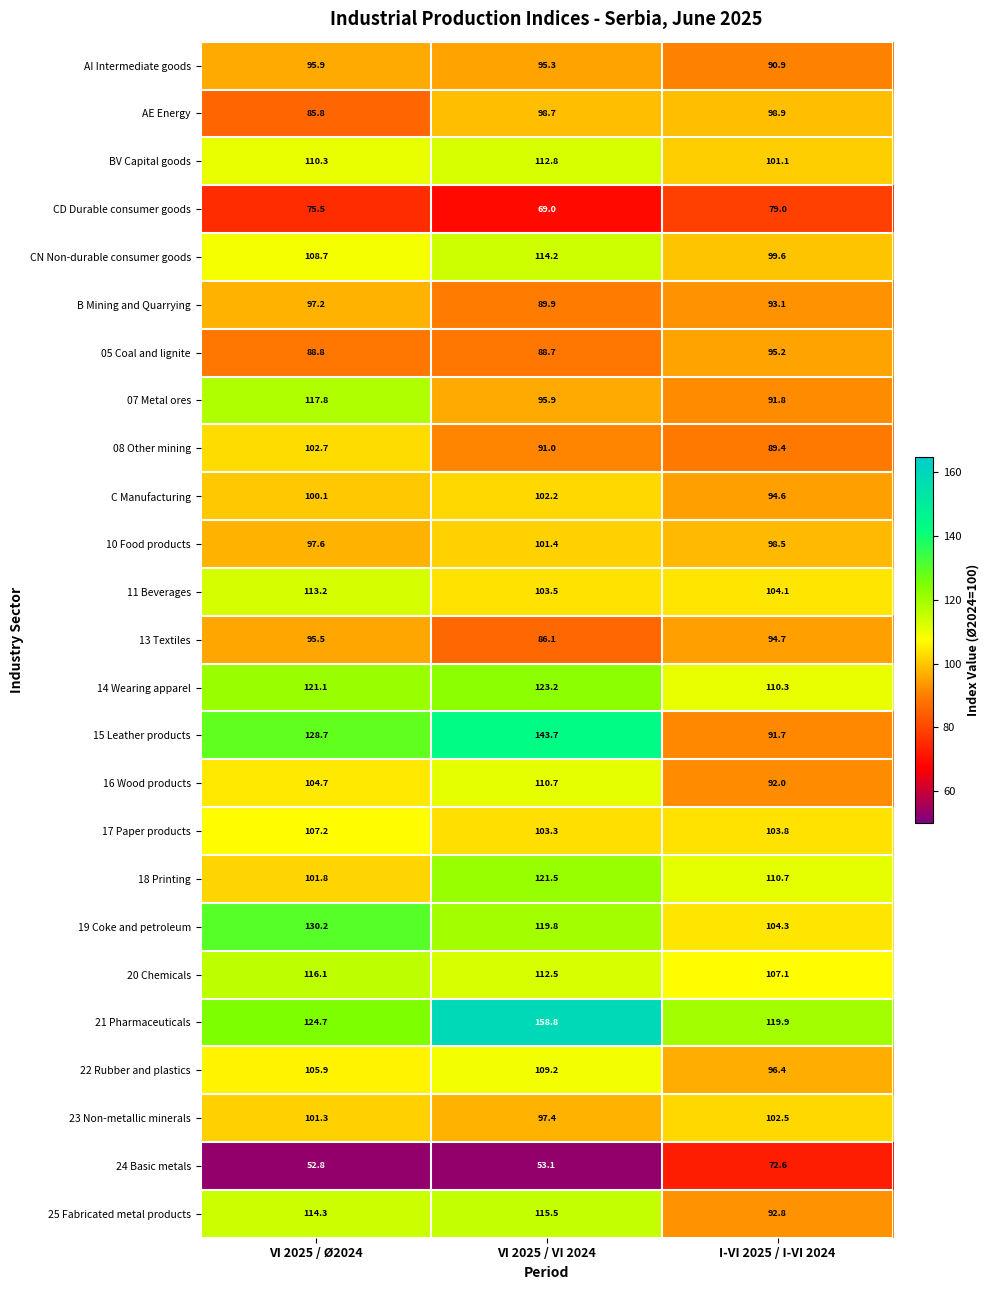

List the series in order of their peak value, highest first.

21 Pharmaceuticals, 15 Leather products, 19 Coke and petroleum, 14 Wearing apparel, 18 Printing, 07 Metal ores, 20 Chemicals, 25 Fabricated metal products, CN Non-durable consumer goods, 11 Beverages, BV Capital goods, 16 Wood products, 22 Rubber and plastics, 17 Paper products, 08 Other mining, 23 Non-metallic minerals, C Manufacturing, 10 Food products, AE Energy, B Mining and Quarrying, AI Intermediate goods, 13 Textiles, 05 Coal and lignite, CD Durable consumer goods, 24 Basic metals